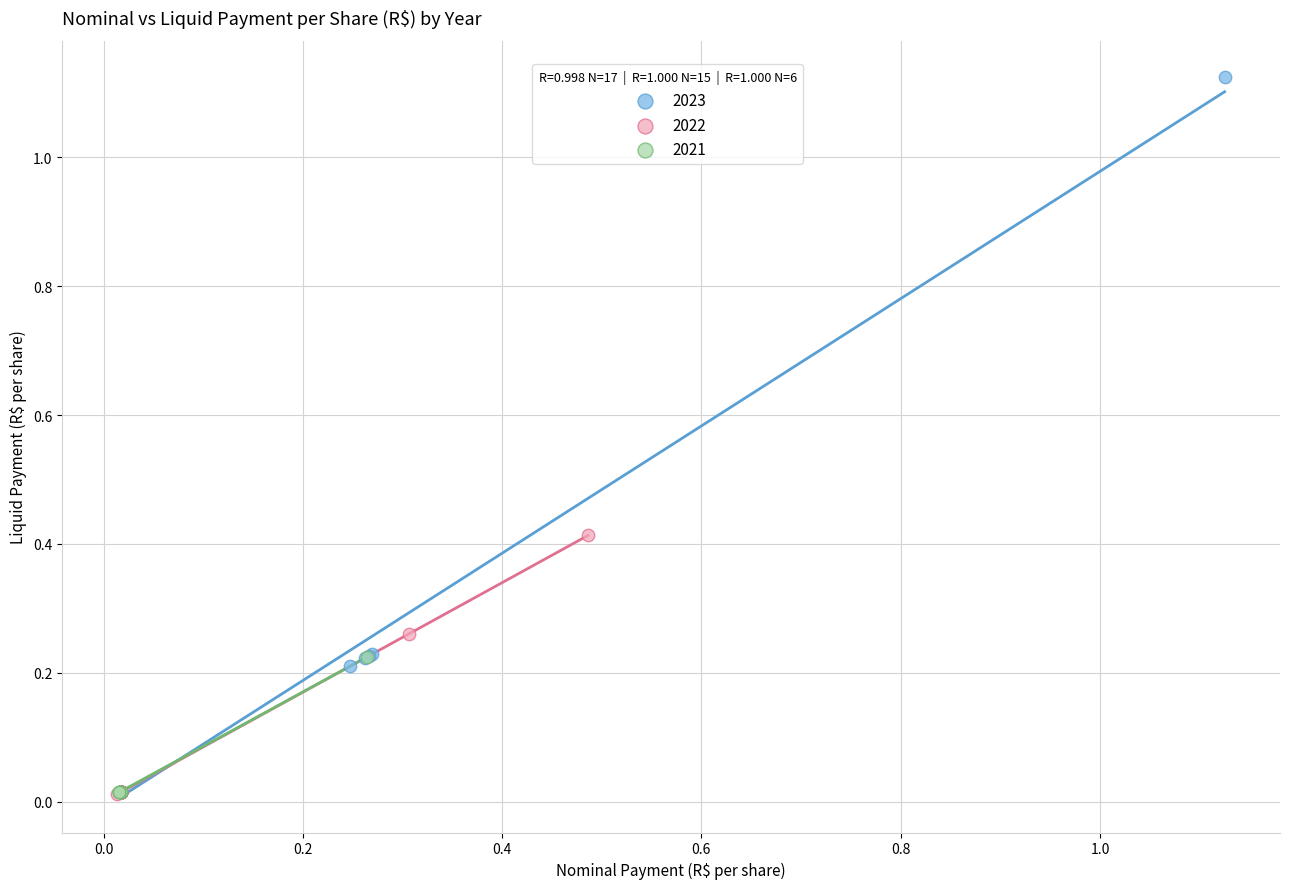

Which series has the largest Y range (max minus min)?

2023